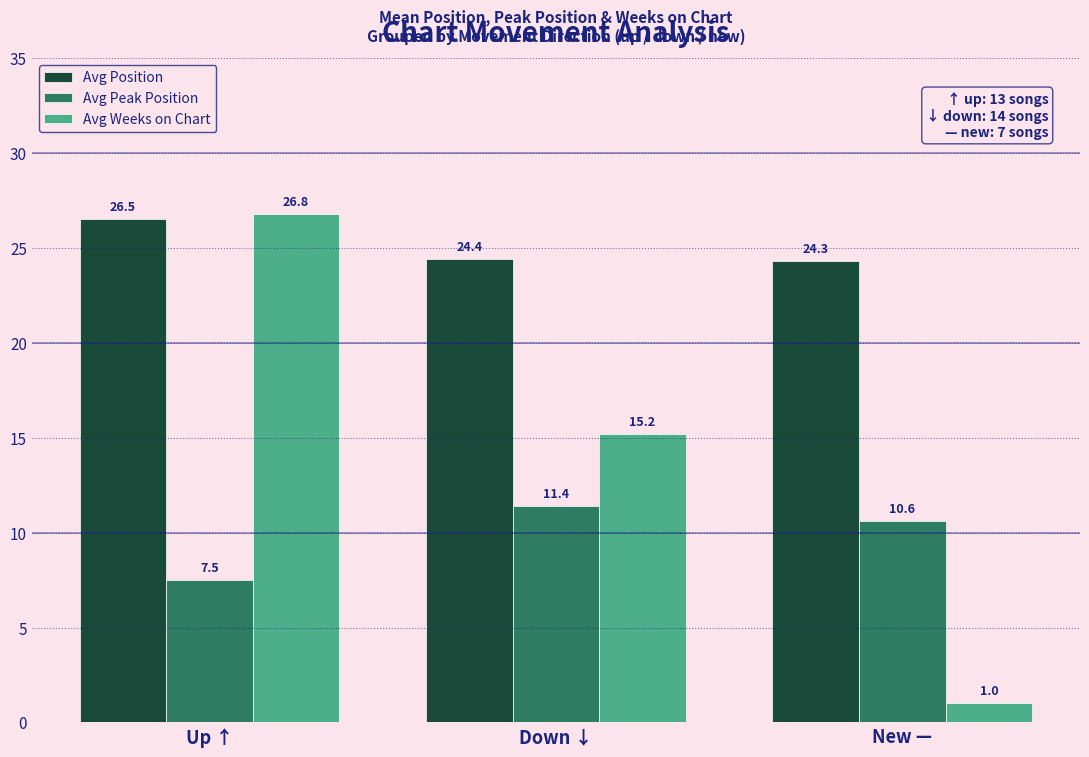

What is the greatest value displayed?

26.8